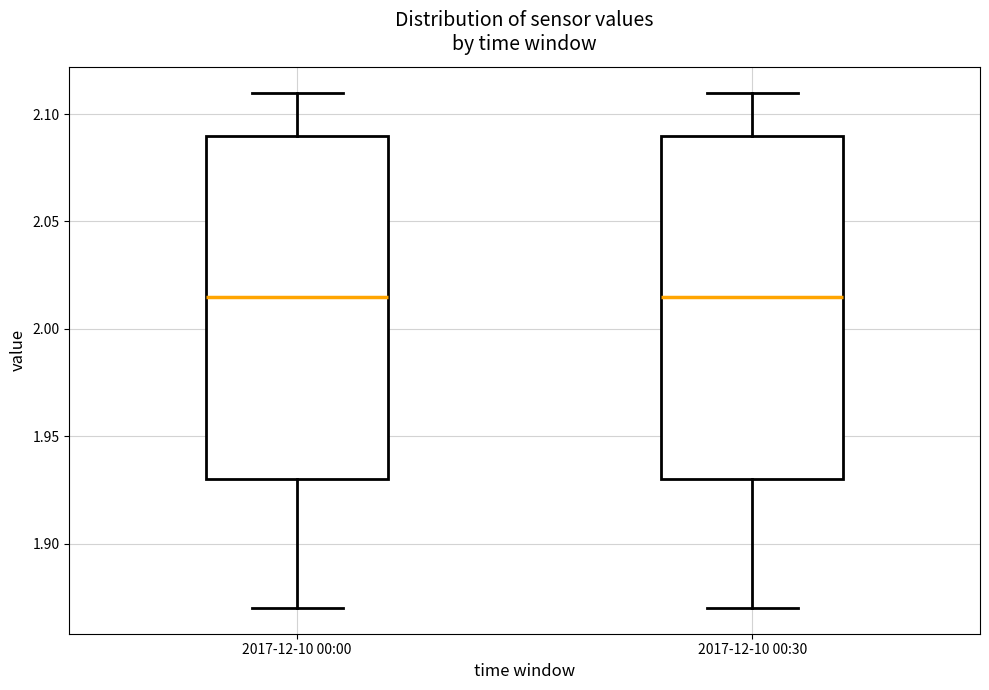

Reading left to right, transcribe this box plot: for each box, give where its median line is, the range the box spans, and where its two whiskers end, as read against the y-axis. The values are not printed on the chart, so give them approximately, as read against the axis.

2017-12-10 00:00: median 2.015, box 1.930 to 2.090, whiskers 1.870 to 2.110
2017-12-10 00:30: median 2.015, box 1.930 to 2.090, whiskers 1.870 to 2.110